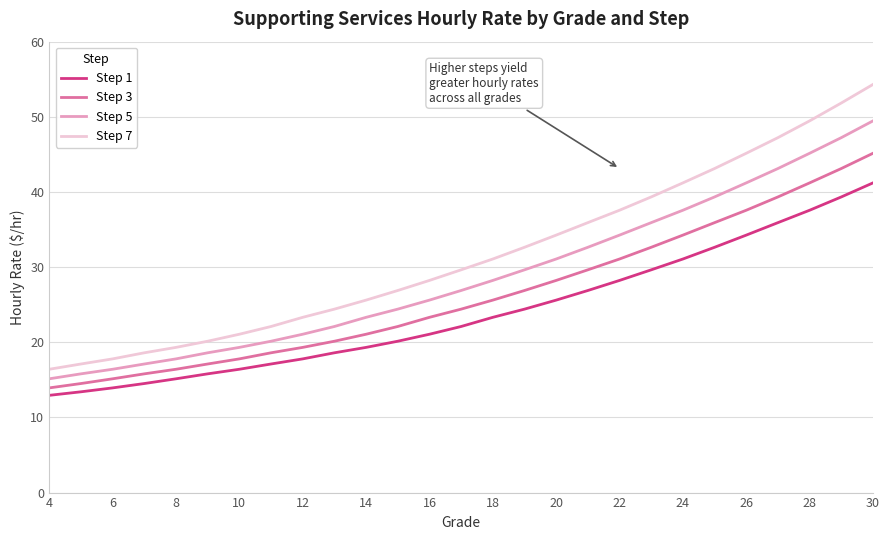

List the series in order of their overall mean, lowest first.

Step 1, Step 3, Step 5, Step 7